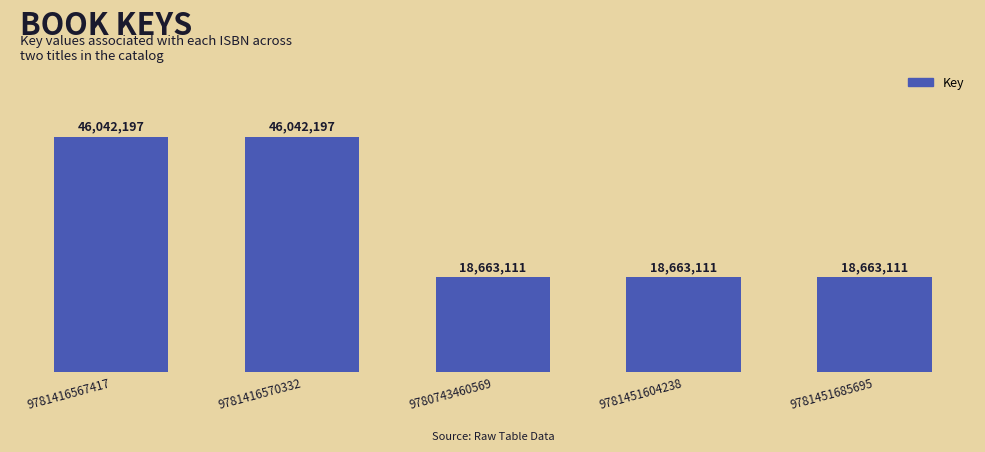

Does the chart contain any negative values?

No